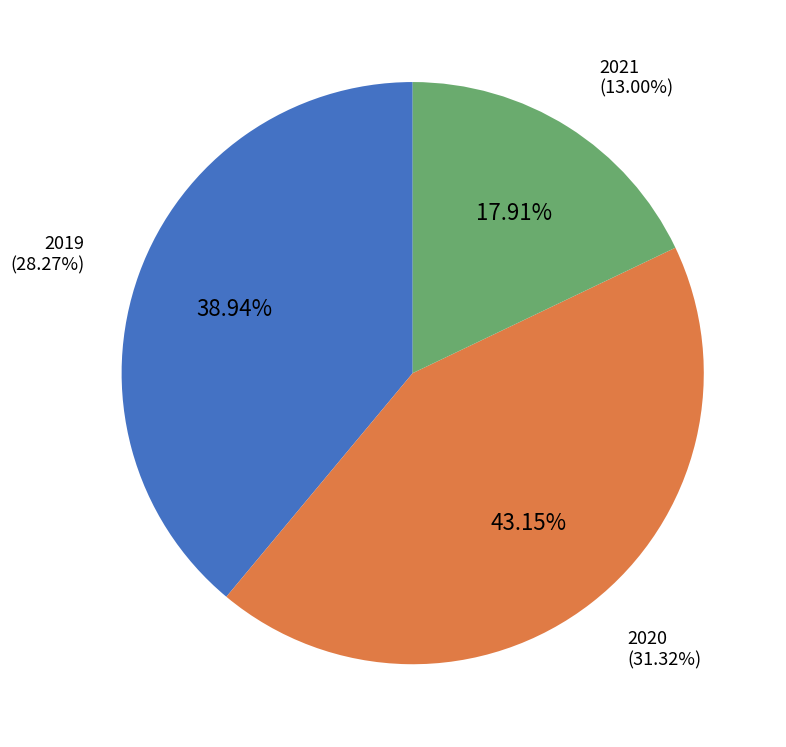

What is the change in value from 2019 to 2021?

-15.3